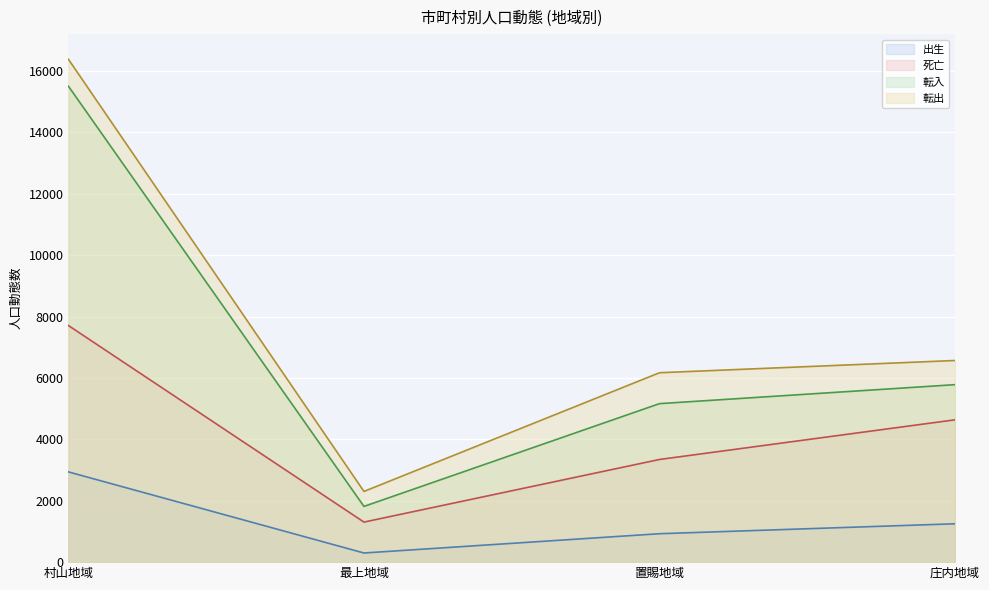

At which category is the sum across all series the highest?

村山地域